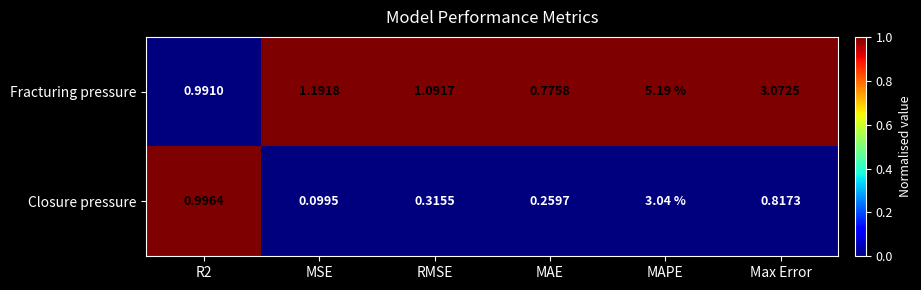

At which label does Fracturing pressure reach its minimum?

MAE